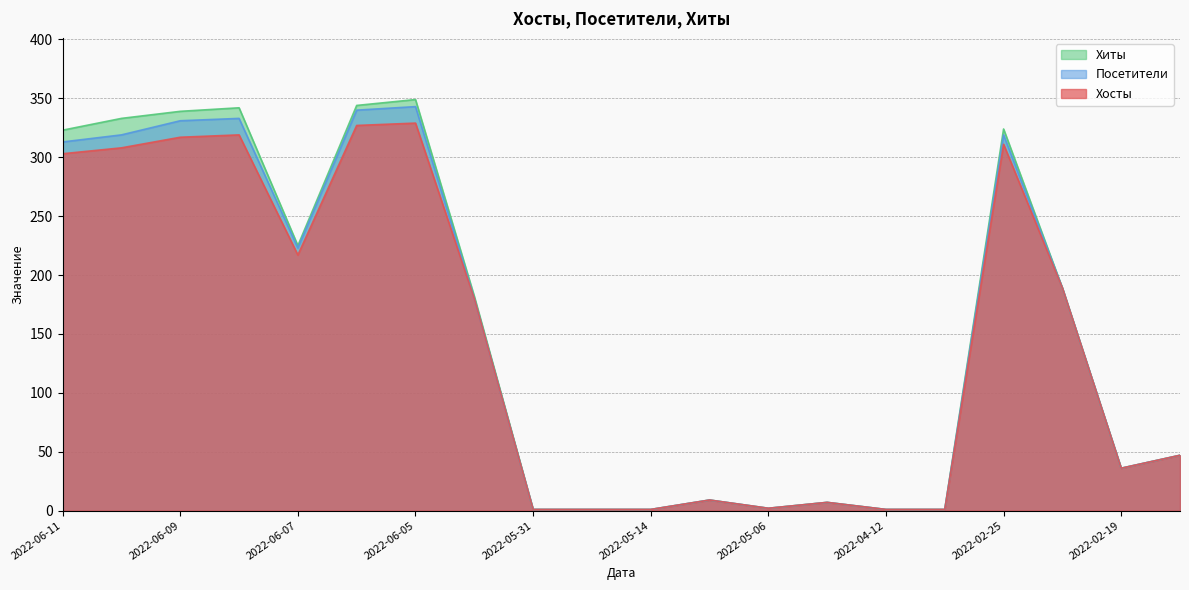

What is the value of the Посетители point at the 9th from the left?

1